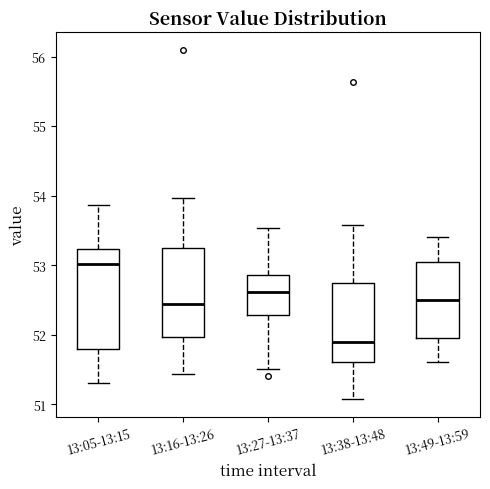

Which box is the tallest, from its lower edge to its upper edge?

13:05-13:15